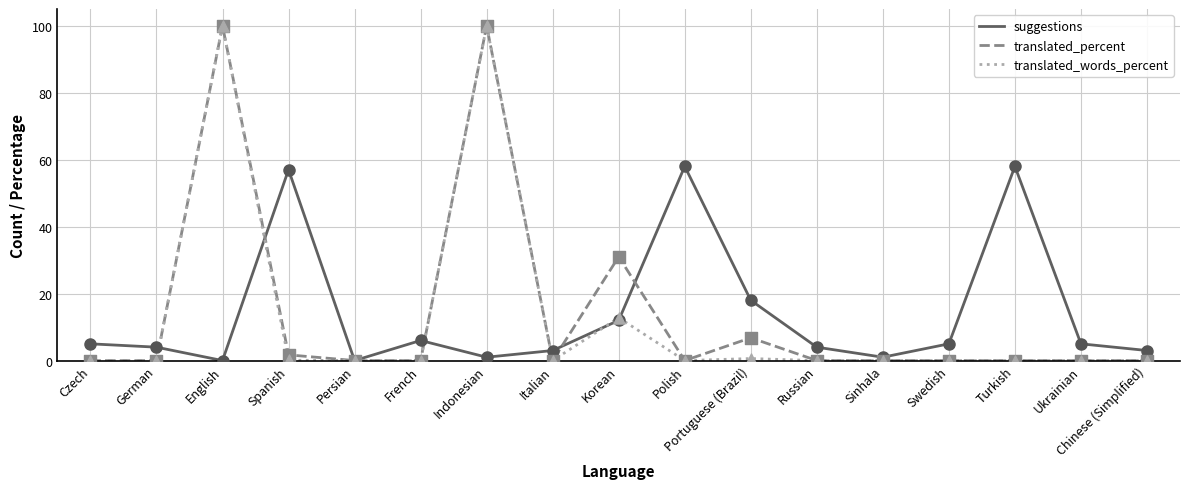

Is the value of translated_percent at Persian greater than the value of translated_words_percent at Korean?

No